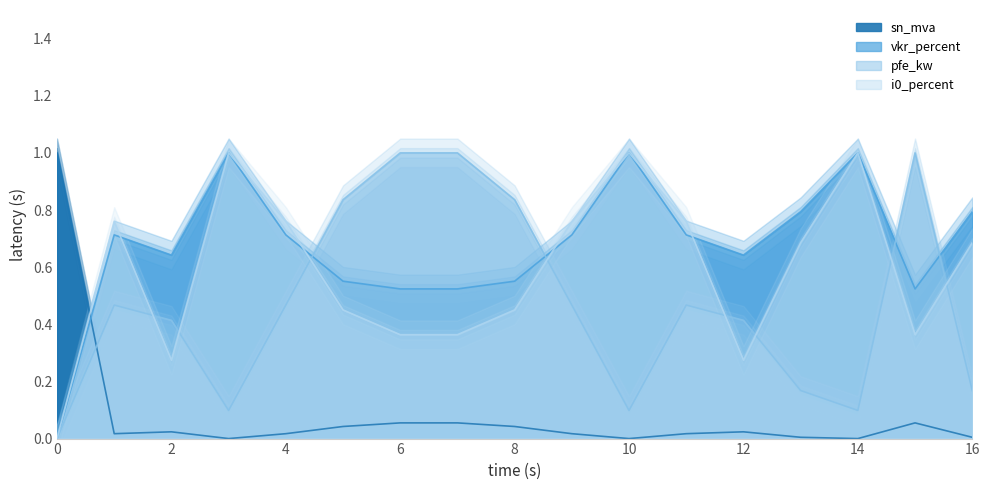

Which category has the lowest value across all series?

3